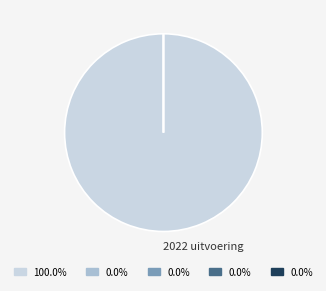

Is it true that 2022 uitvoering is 99% of the pie?

False